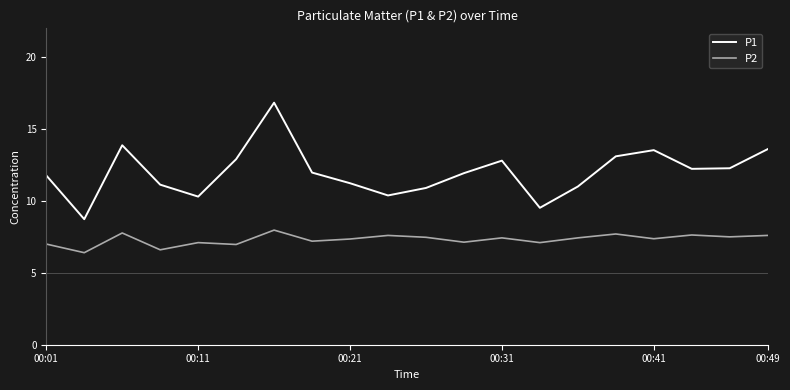

What is the maximum value for P2?

8.0